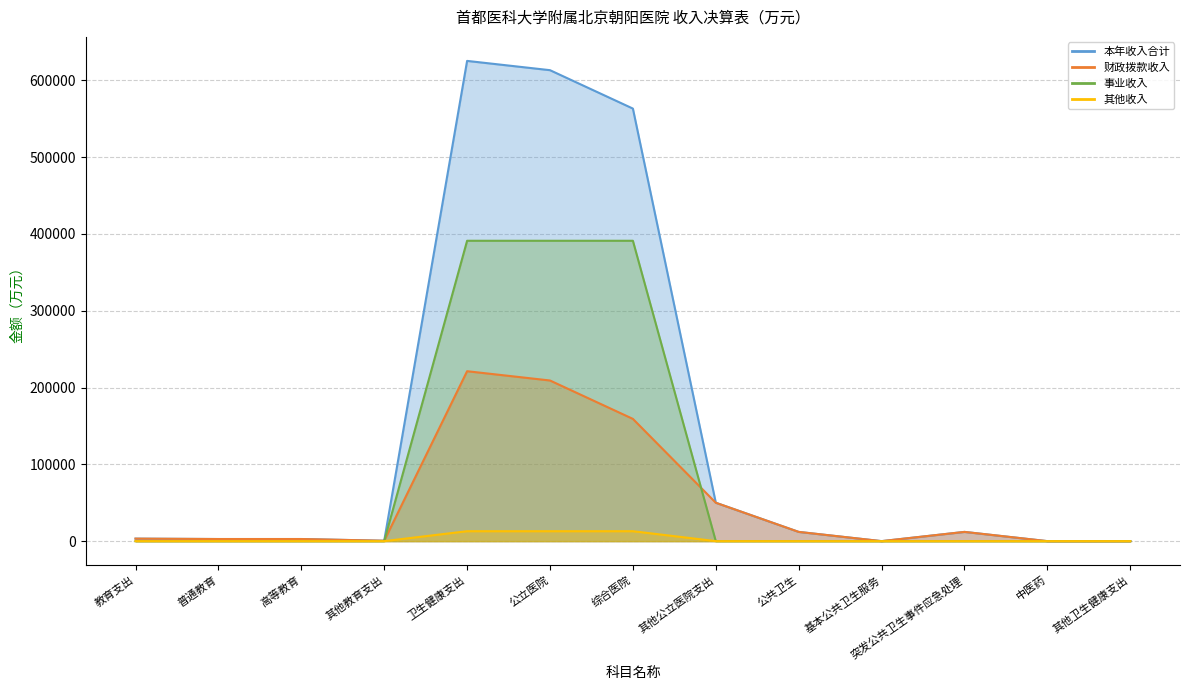

Where is the first local maximum for 财政拨款收入?

卫生健康支出